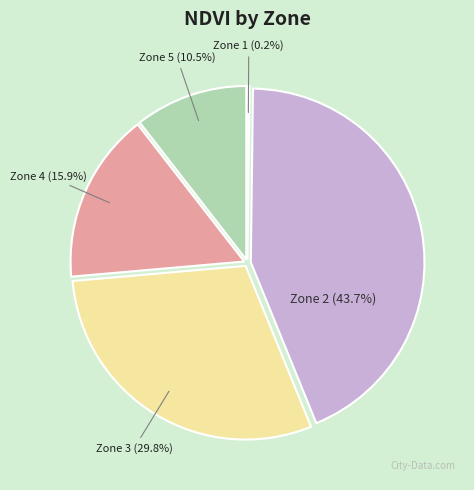

Approximately how many times larger is the value at Zone 4 compared to Zone 3?

0.5